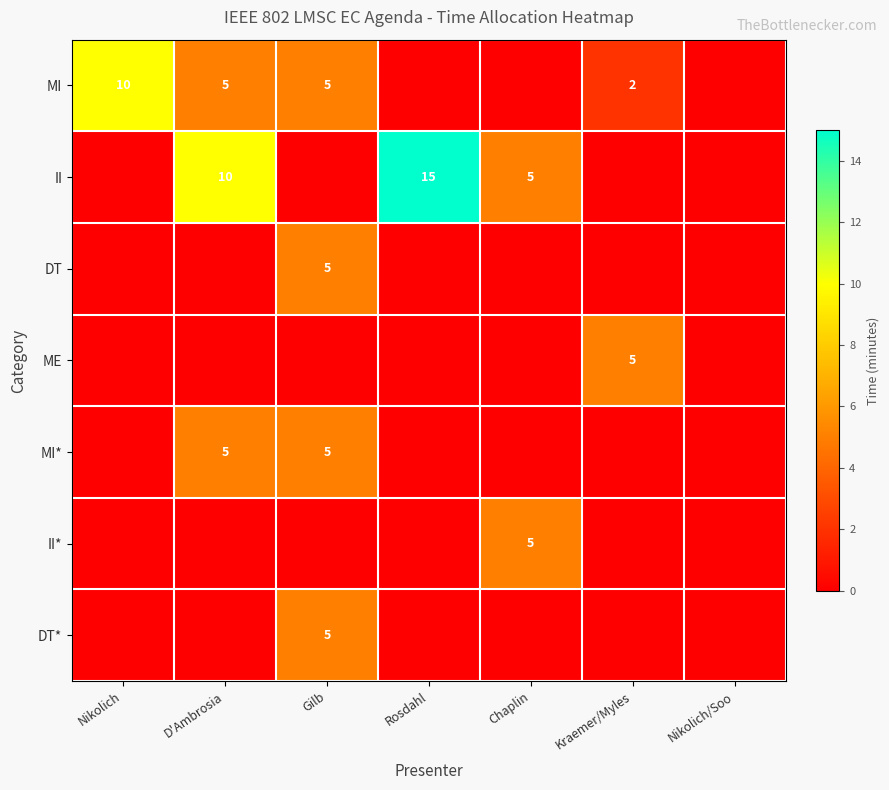

Which has a higher value, D'Ambrosia or Chaplin?

D'Ambrosia